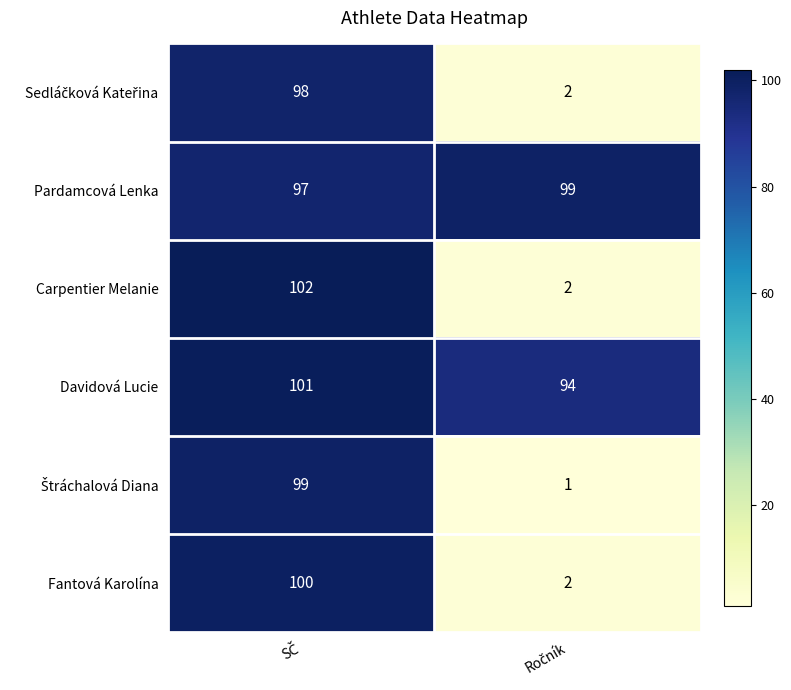

What is the maximum value for Davidová Lucie?

101